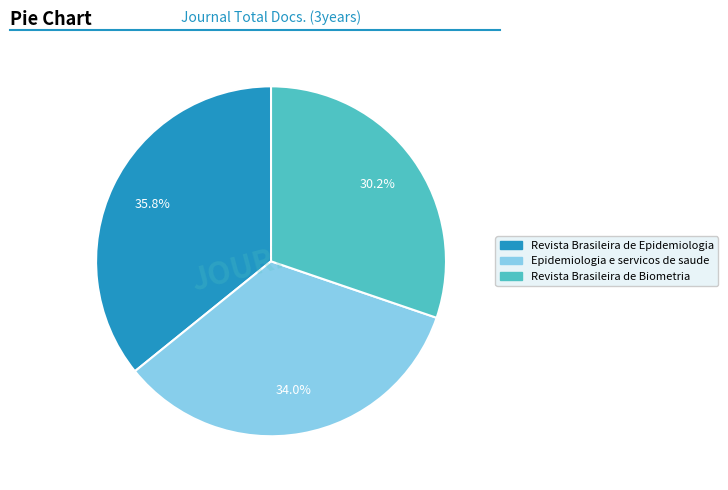

To the nearest percent, what percentage of the pie is Revista Brasileira de Epidemiologia?

36%